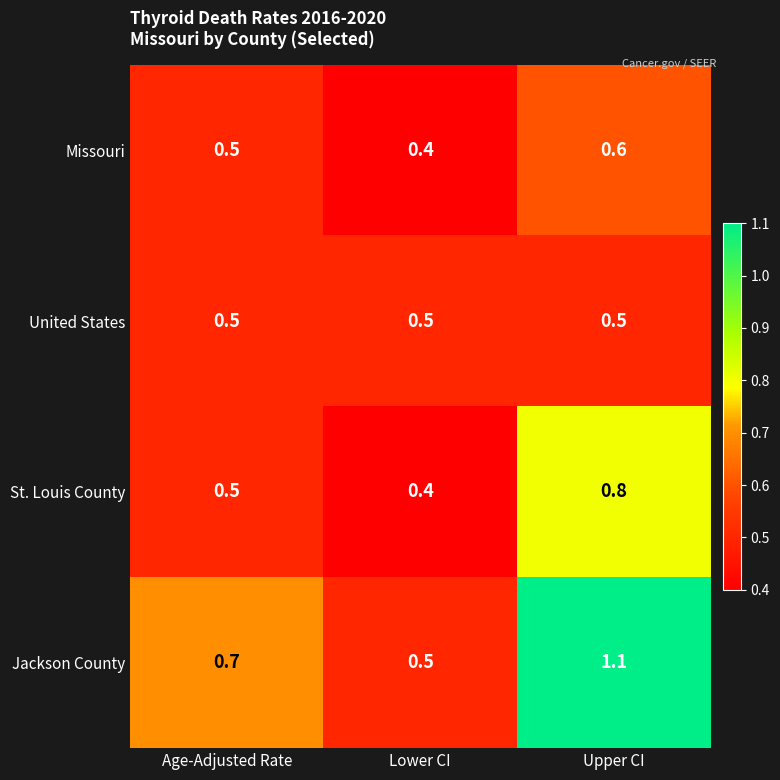

Rank the series by their maximum value, from lowest to highest.

United States, Missouri, St. Louis County, Jackson County